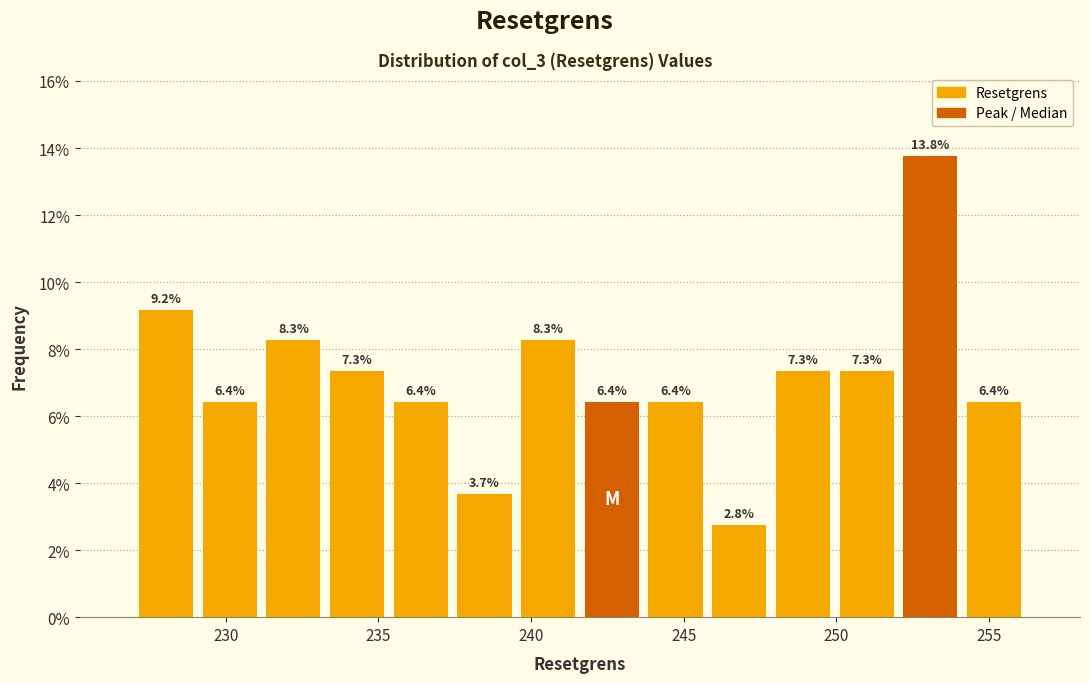

Reading left to right, transcribe this chart: for each bar, give the range it covers on the x-axis and its height. The bar edges are not printed on the chart, so give them approximately, as read against the axis.

227.0 to 229.0: 9.2
229.0 to 231.0: 6.4
231.0 to 233.5: 8.3
233.5 to 235.5: 7.3
235.5 to 237.5: 6.4
237.5 to 239.5: 3.7
239.5 to 241.5: 8.3
241.5 to 243.5: 6.4
243.5 to 246.0: 6.4
246.0 to 248.0: 2.8
248.0 to 250.0: 7.3
250.0 to 252.0: 7.3
252.0 to 254.0: 13.8
254.0 to 256.0: 6.4